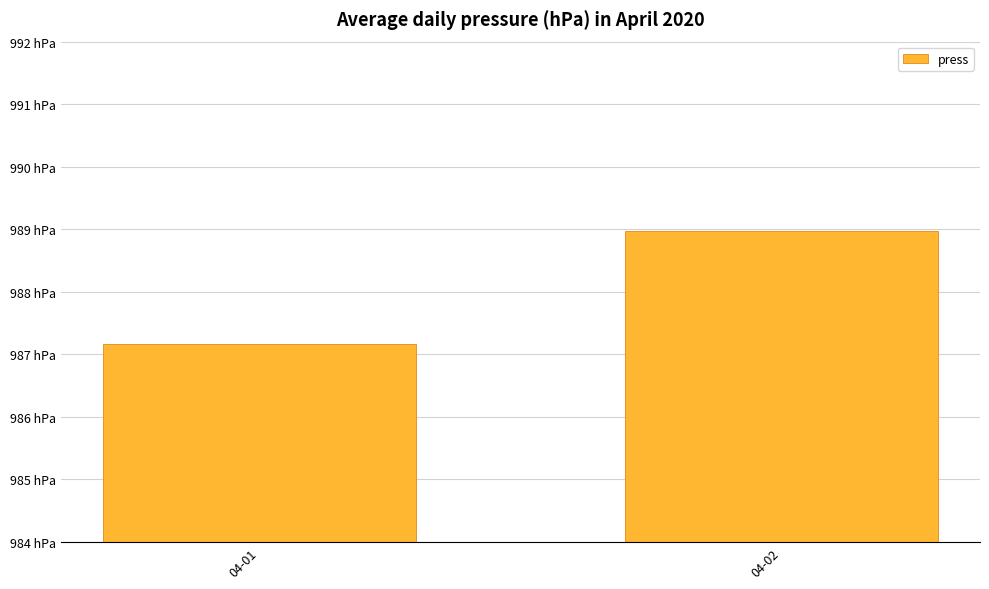

At which label is the value closest to 988?

04-01